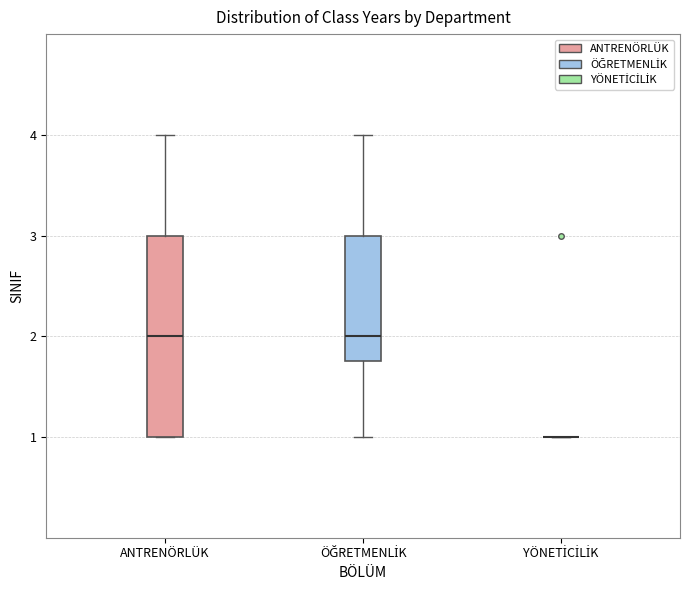

Reading left to right, read every box against the y-axis: the position of its median line, the range the box covers, and the ends of its whiskers. The values are not printed on the chart, so give them approximately, as read against the axis.

ANTRENÖRLÜK: median 2.0, box 1.0 to 3.0, whiskers 1.0 to 4.0
ÖĞRETMENLİK: median 2.0, box 1.8 to 3.0, whiskers 1.0 to 4.0
YÖNETİCİLİK: box collapsed to a line at 1.0, whiskers 1.0 to 1.0